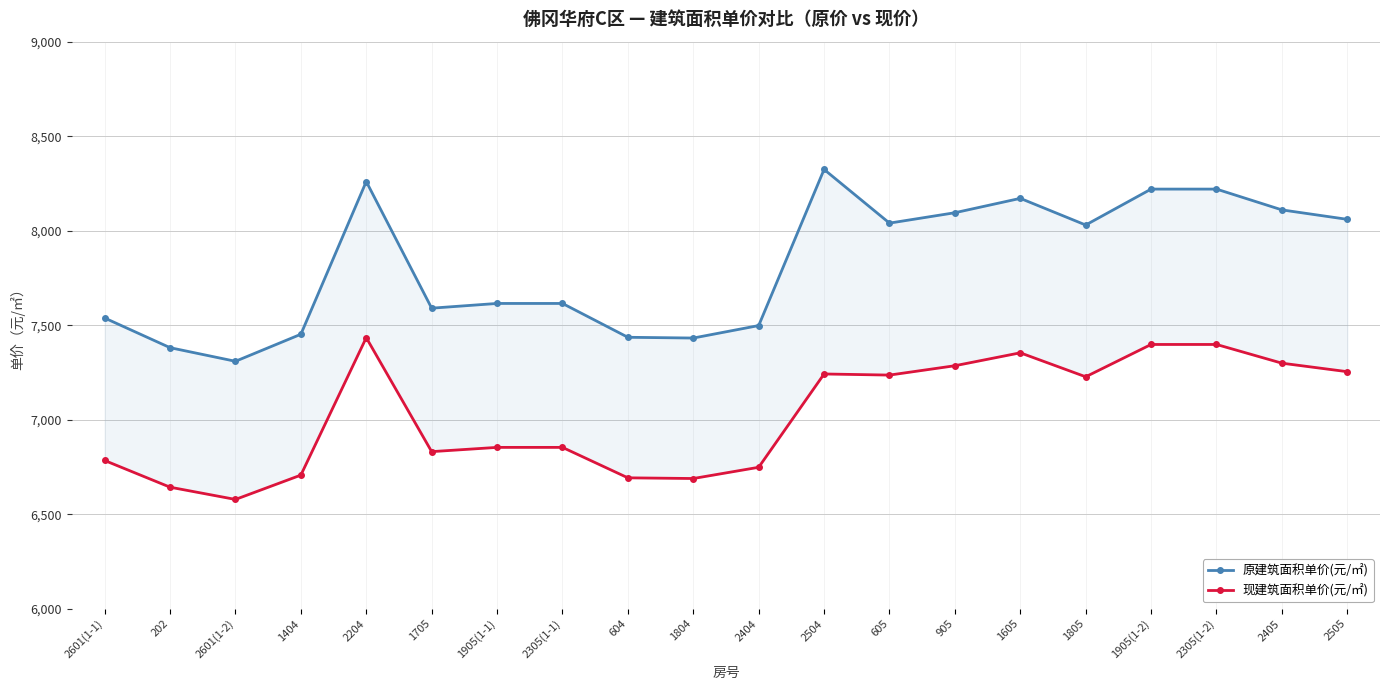

What is the label of the 15th point from the left?

1605